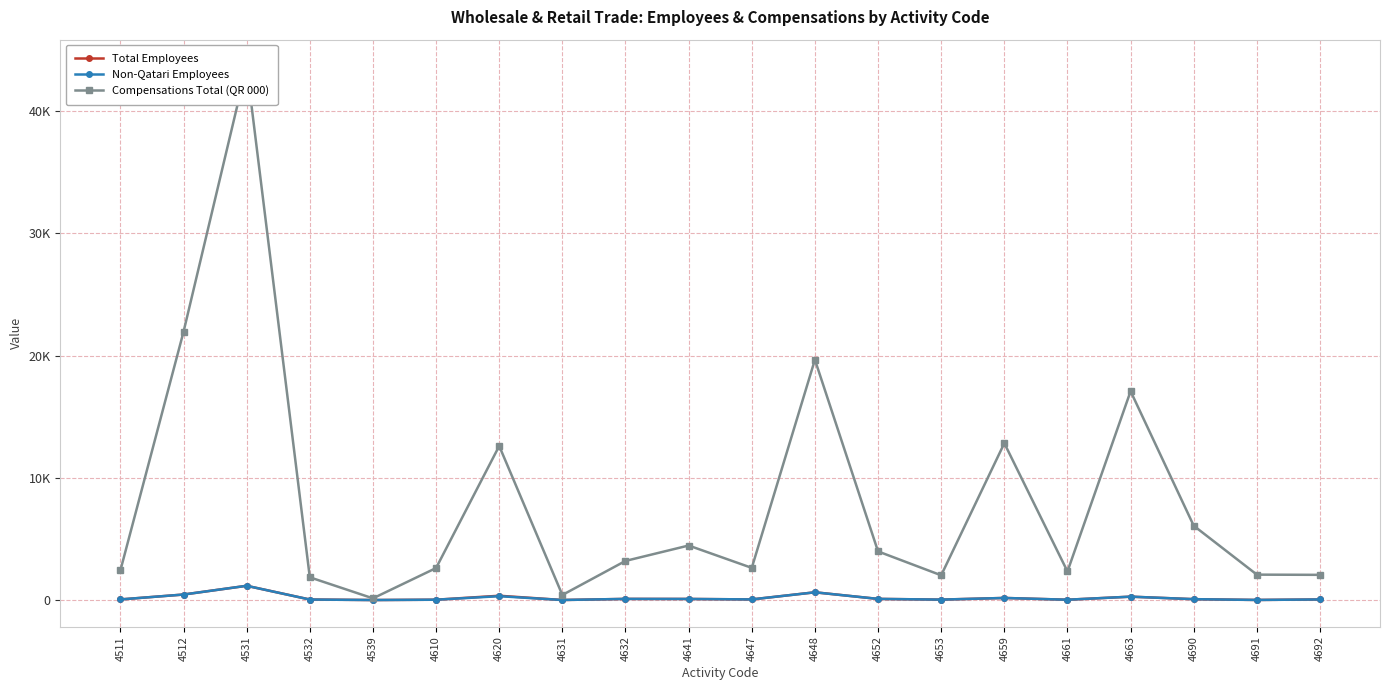

What is the difference between the second highest and minimum values in the Total Employees series?

633